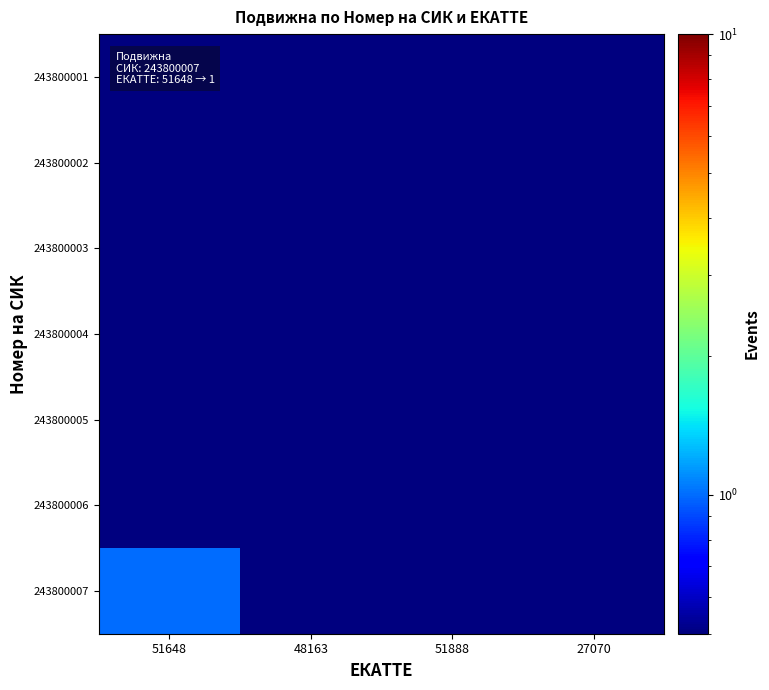

Rank the series at 27070 from lowest to highest value.

243800001, 243800002, 243800003, 243800004, 243800005, 243800006, 243800007